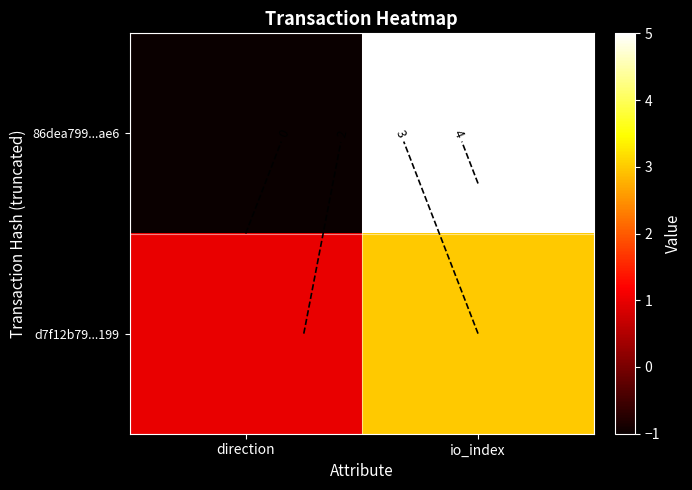

At which category is the sum across all series the highest?

io_index